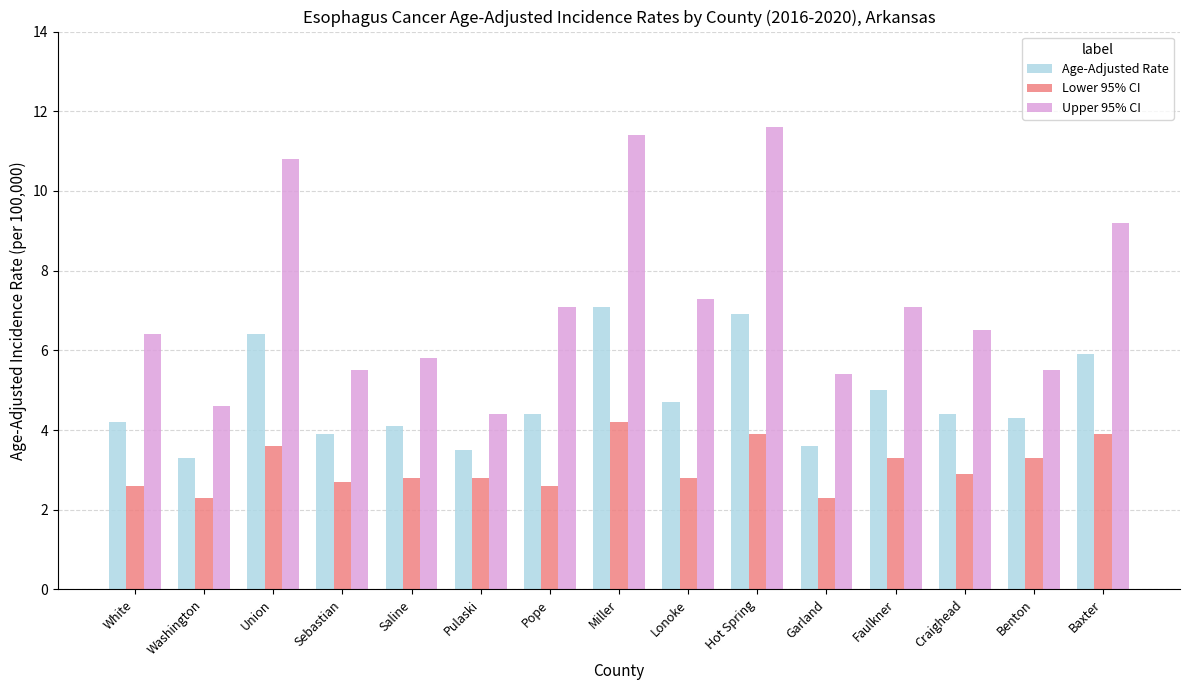

The Age-Adjusted Rate series shows 3.5 at Pulaski. True or false?

True